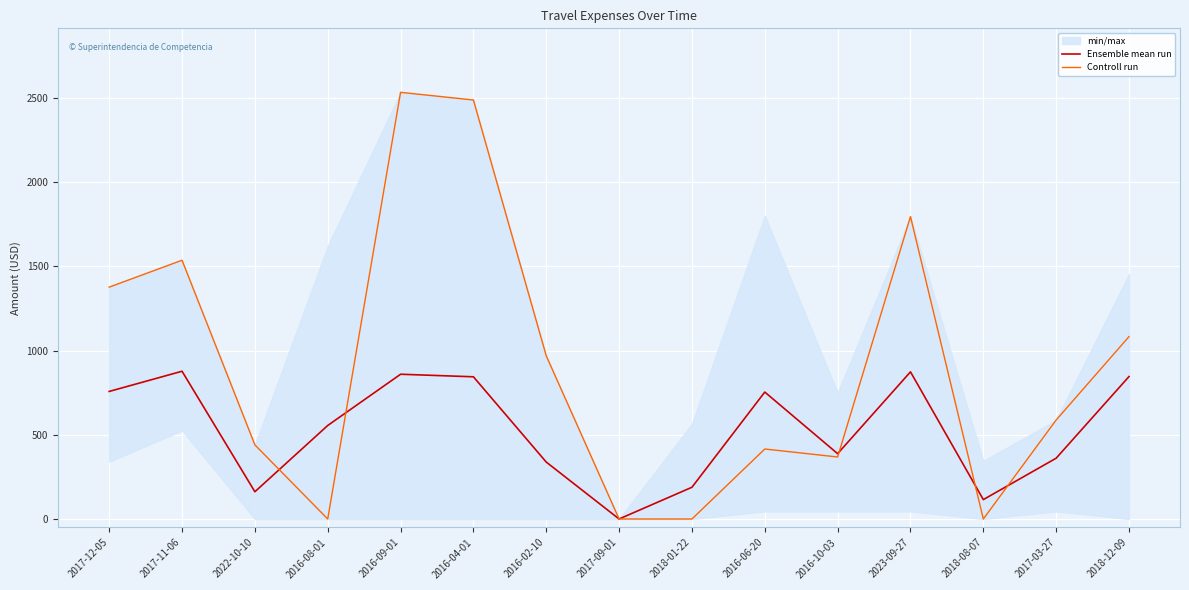

At 2017-09-01, list the series in order from largest to smallest.

Ensemble mean run, Controll run